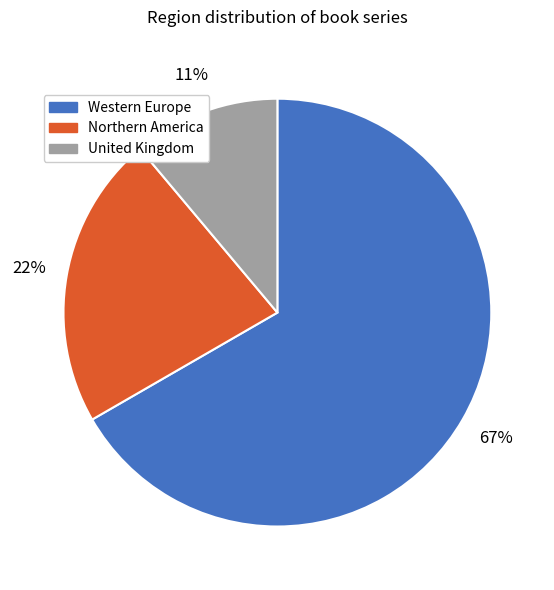

Which has a higher value, Western Europe or Northern America?

Western Europe